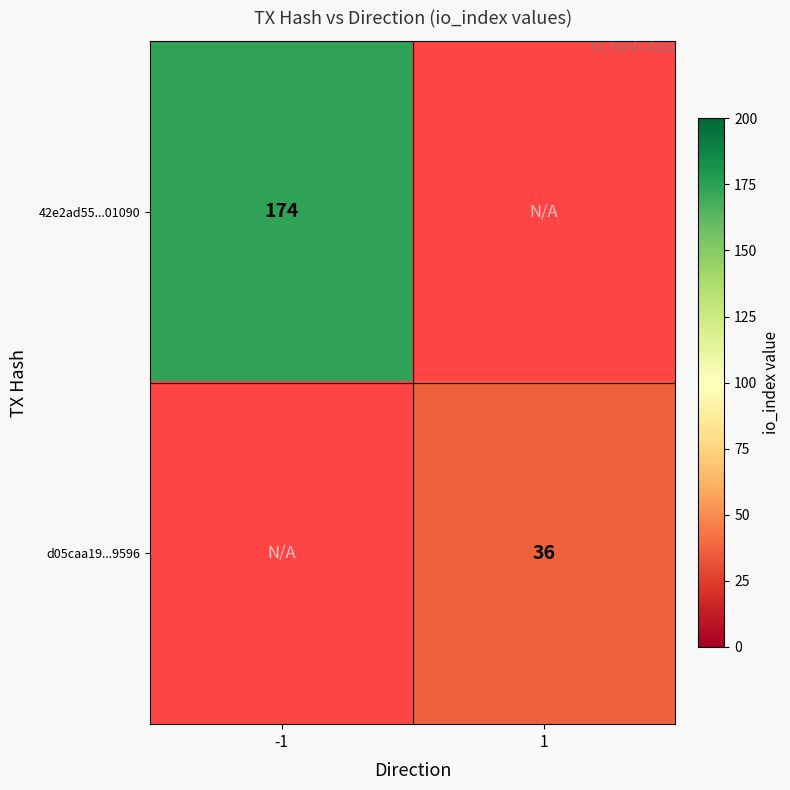

At how many categories does at least one series exceed 126?

1